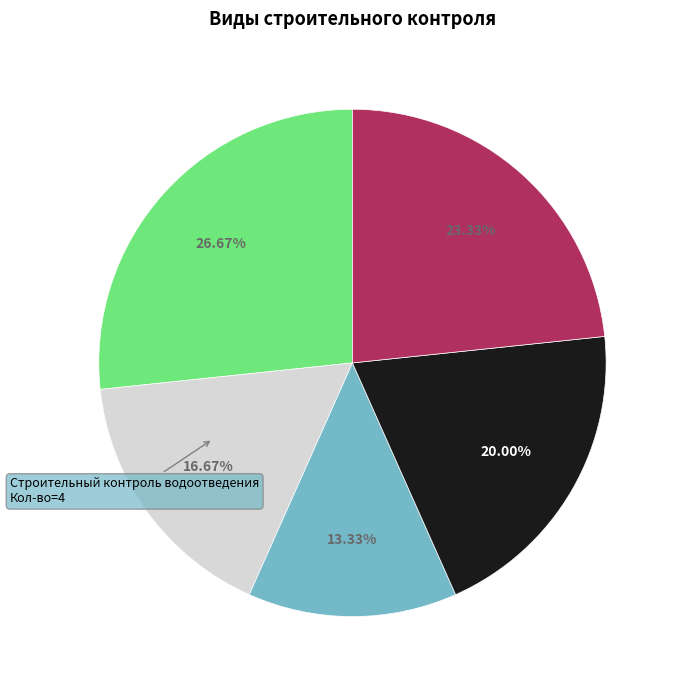

Does any single category account for the majority?

No